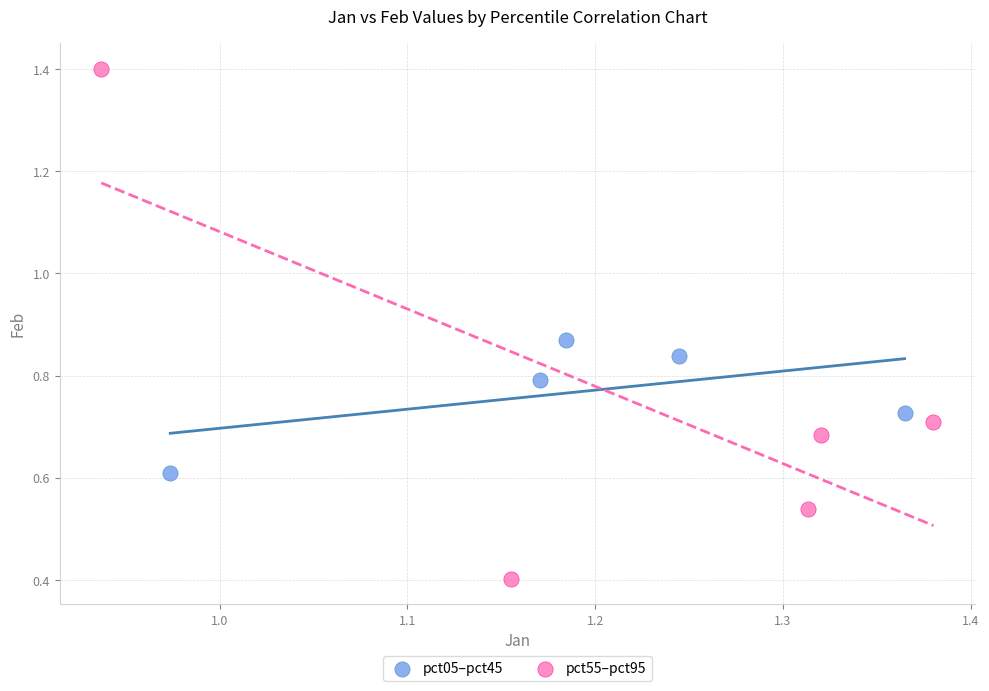

Which series has the largest Y range (max minus min)?

pct55–pct95